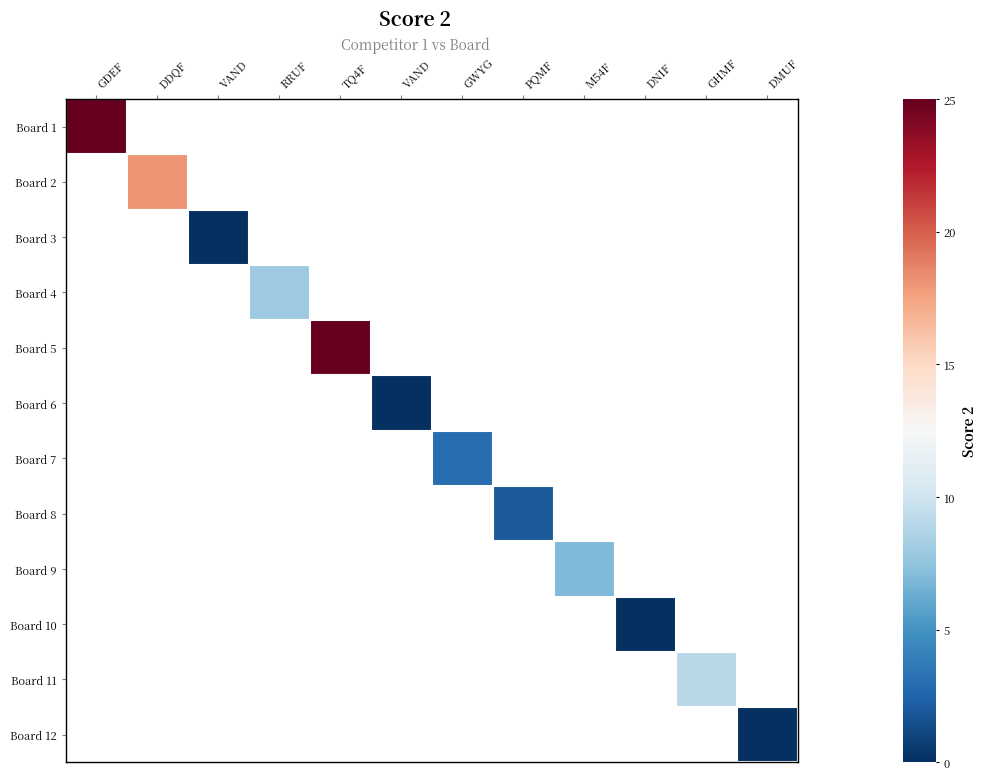

At how many categories does at least one series exceed 0?

8